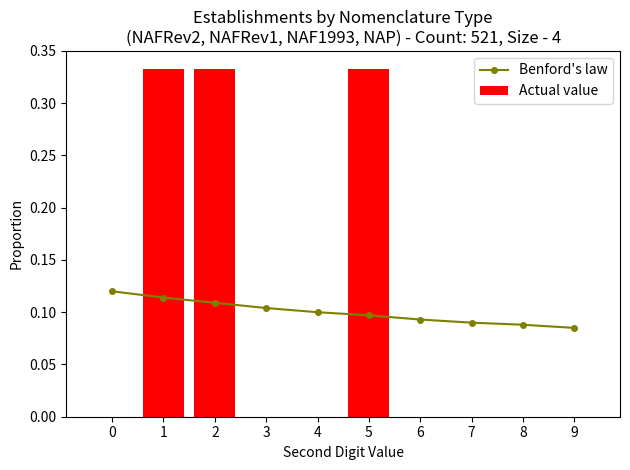

Between 7 and 1, which is larger?

1